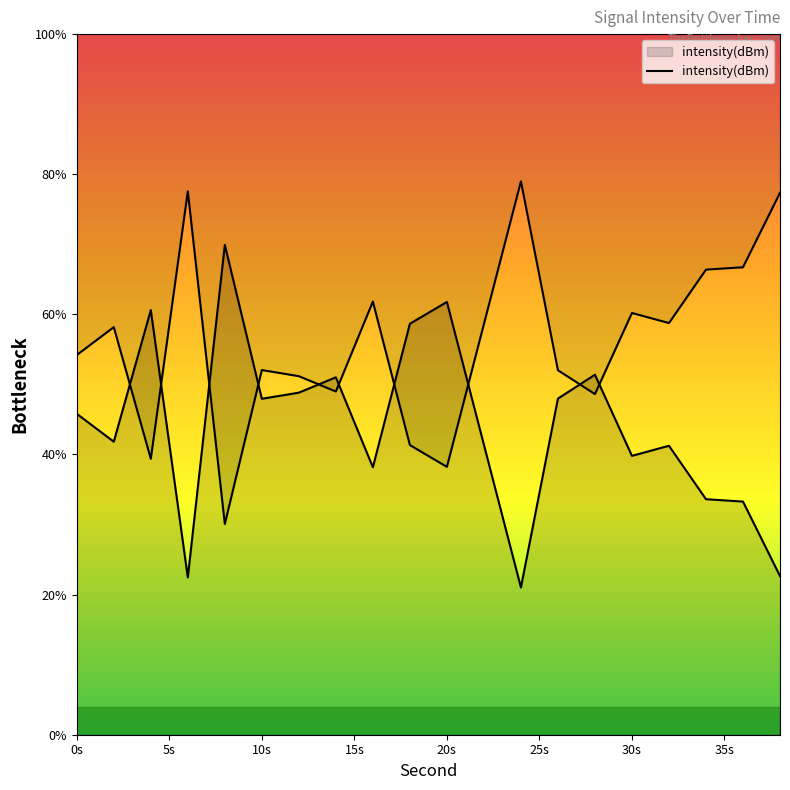

Is this an area chart (filled region under the line)?

No